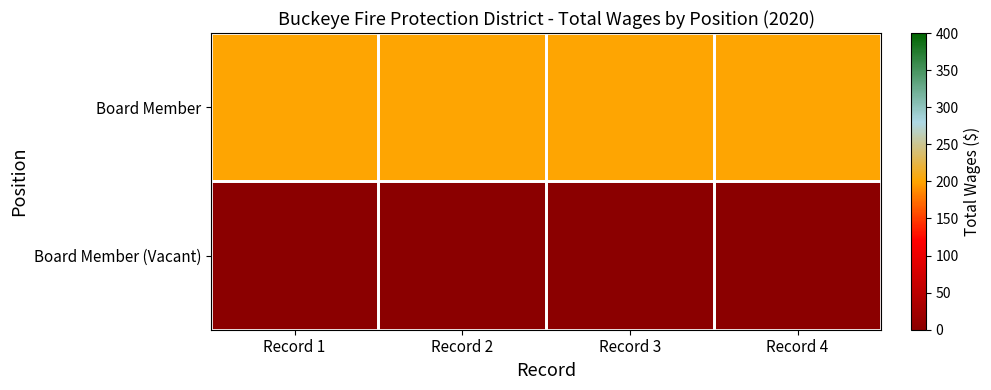

What is the spread (max minus min) of values at Record 4?

200